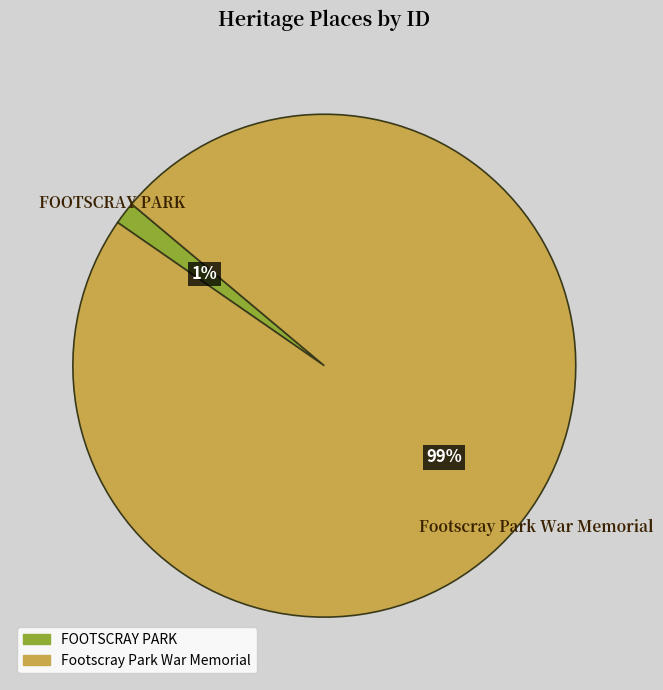

Which slice is the smallest?

FOOTSCRAY PARK